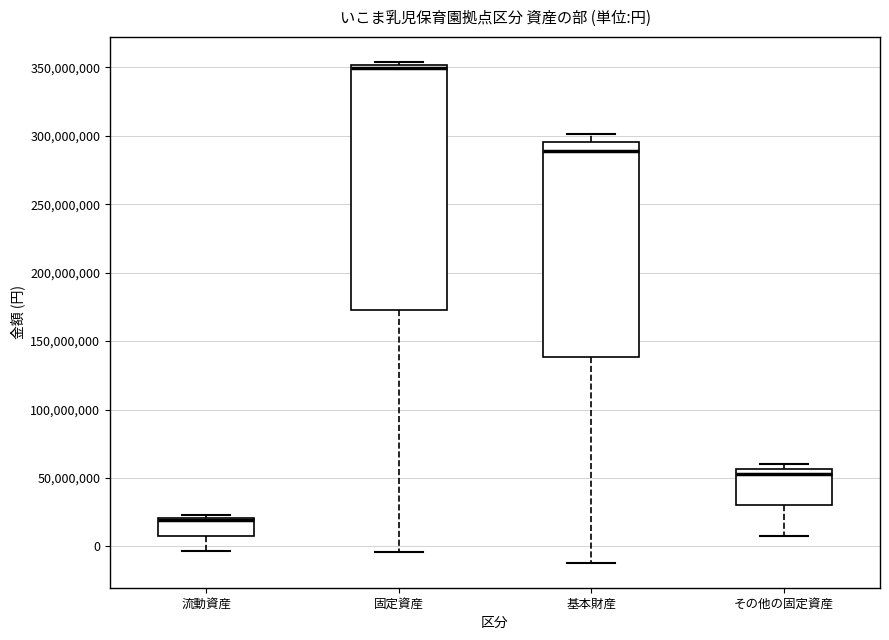

Comparing the boxes themselves (not the whiskers), which one is the tallest?

固定資産